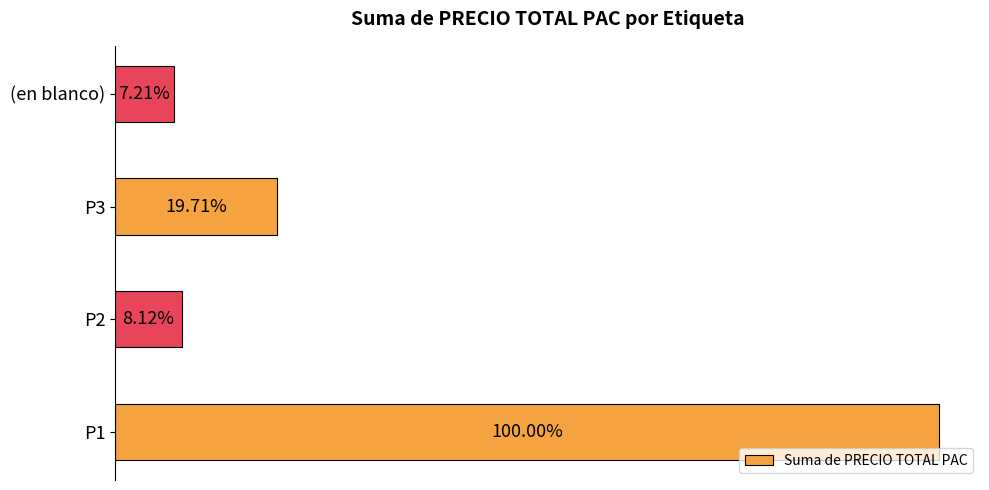

Does the chart contain any negative values?

No